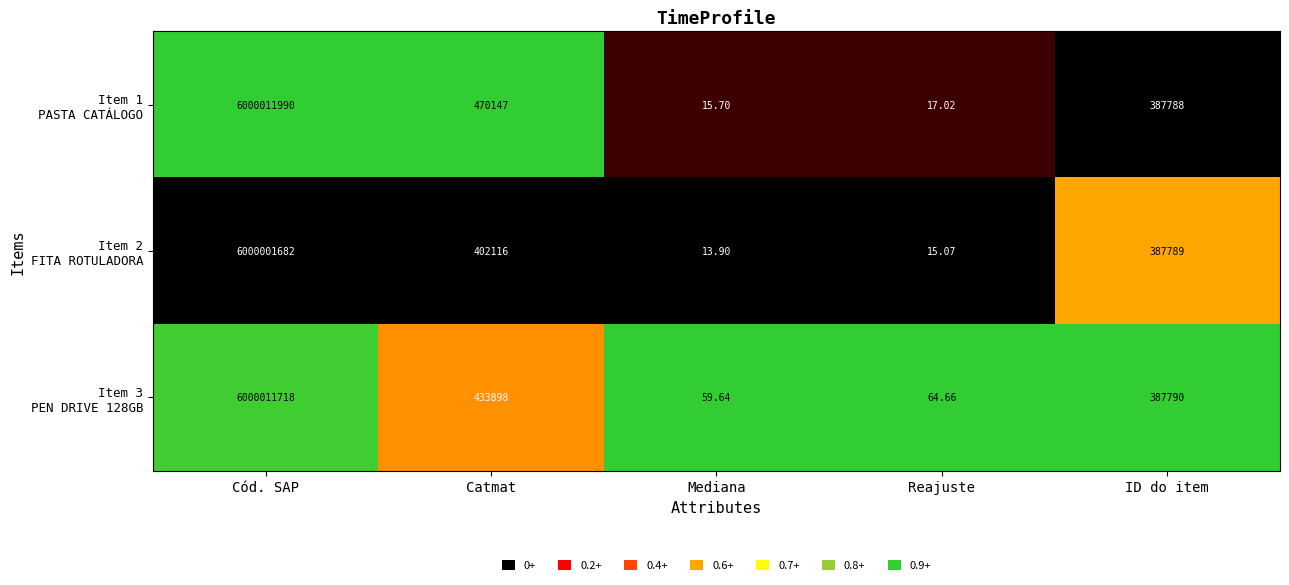

At which category is the sum across all series the highest?

Cód. SAP